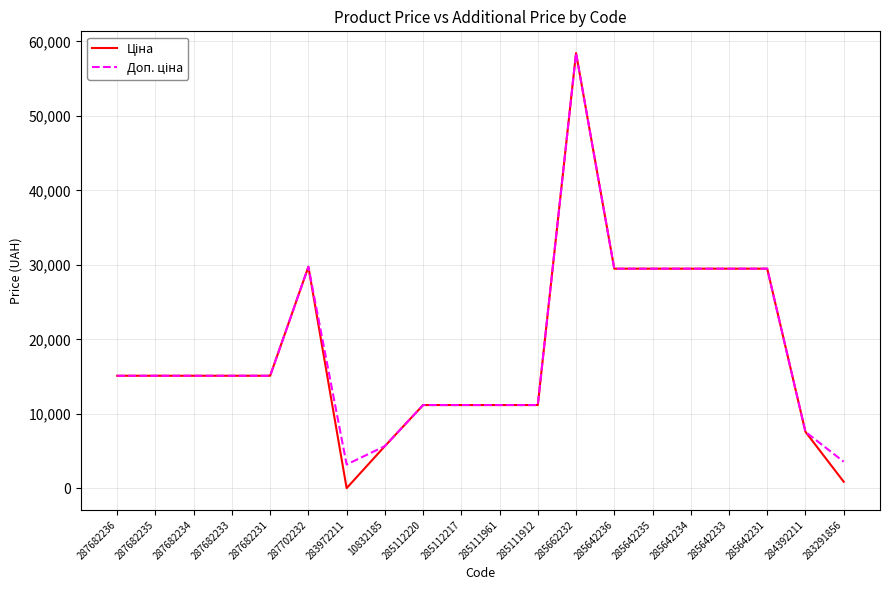

At which category is the sum across all series the highest?

285662232